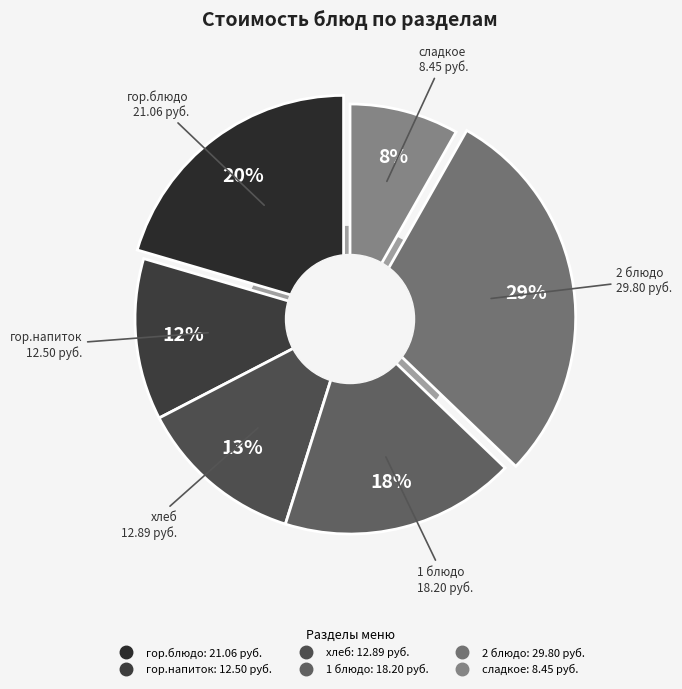

What is the ratio of the value at хлеб to the value at 1 блюдо?

0.7